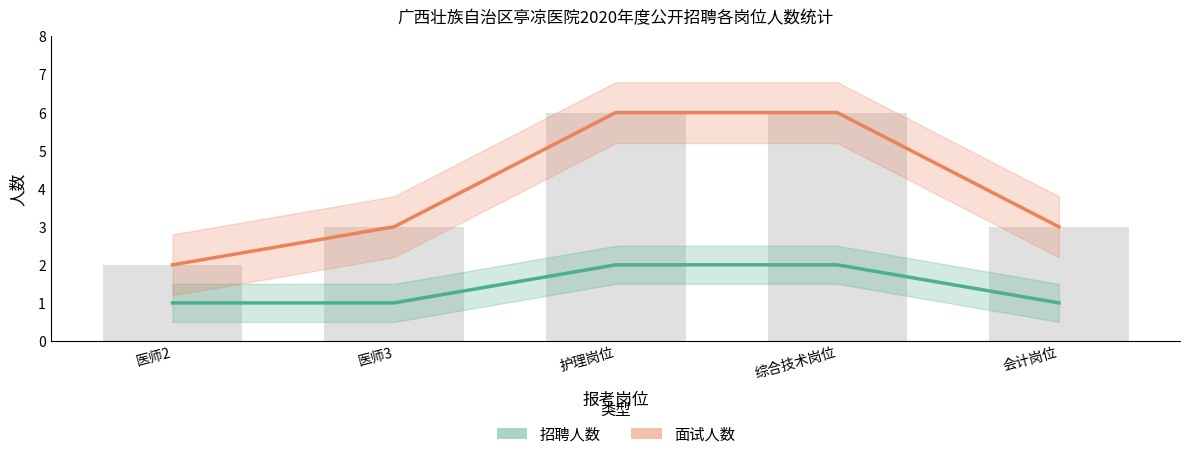

What is the label of the 2nd bar from the right?

综合技术岗位